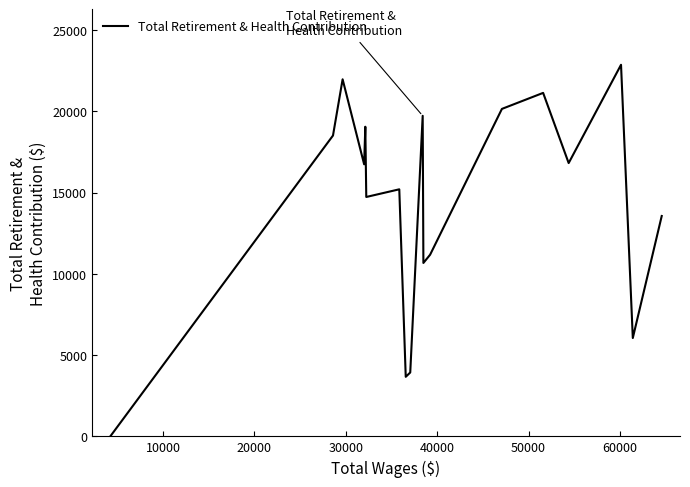

What is the maximum value shown in the chart?

22857